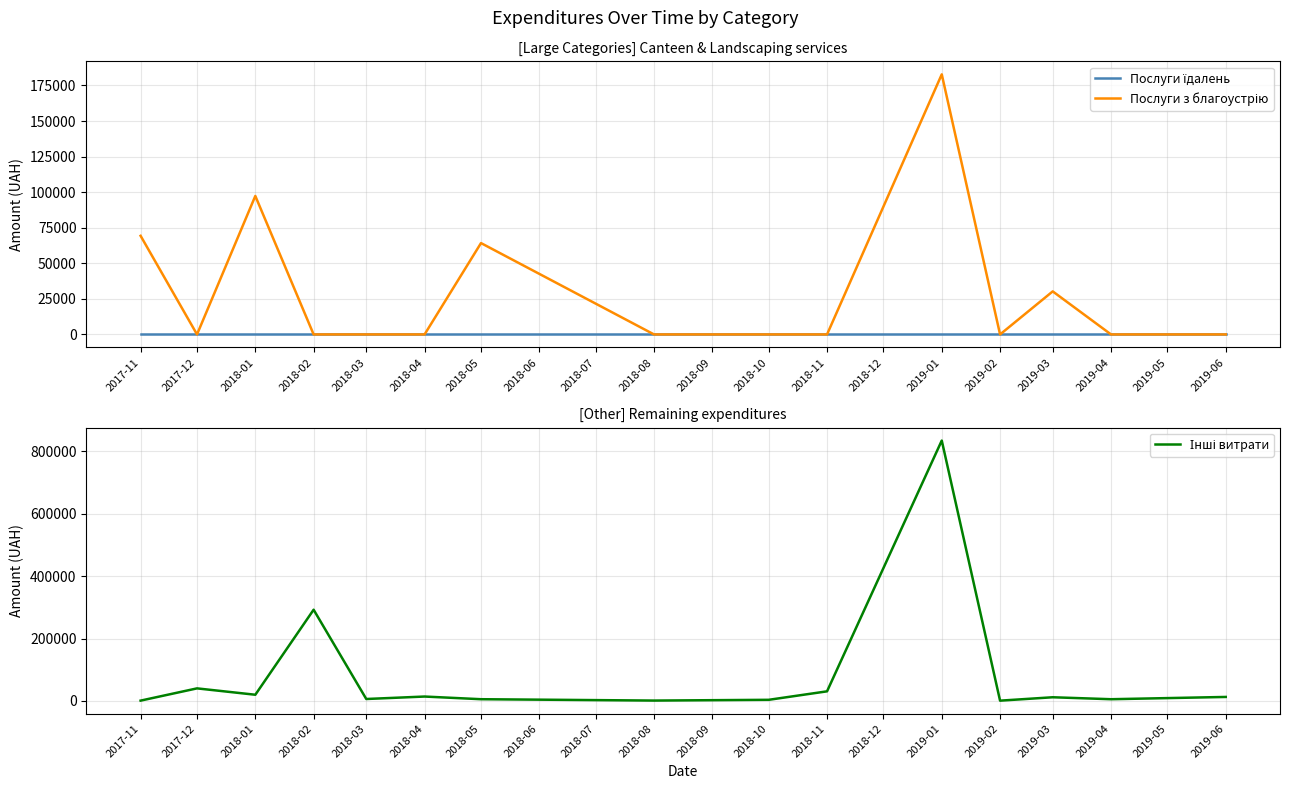

Is the value of Послуги їдалень at 2018-04 greater than the value of Послуги з благоустрію at 2019-04?

No